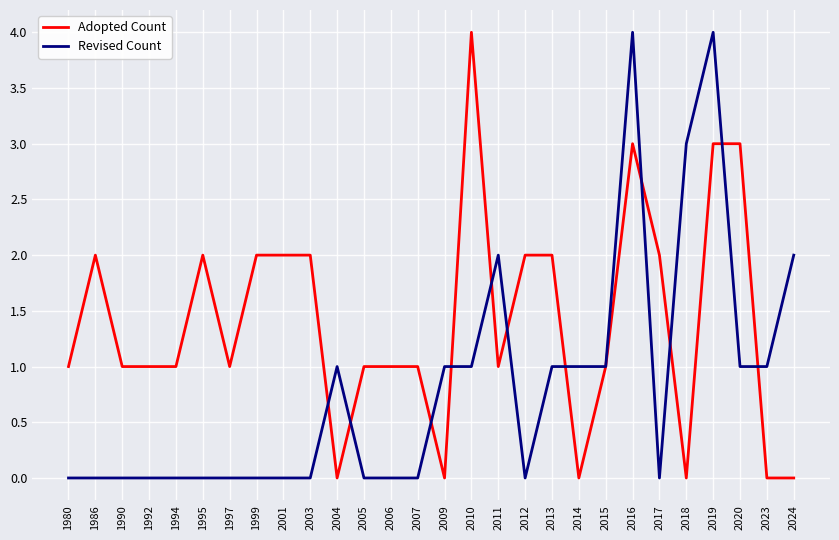

What is the difference between the Adopted Count values at 1999 and 2006?

1